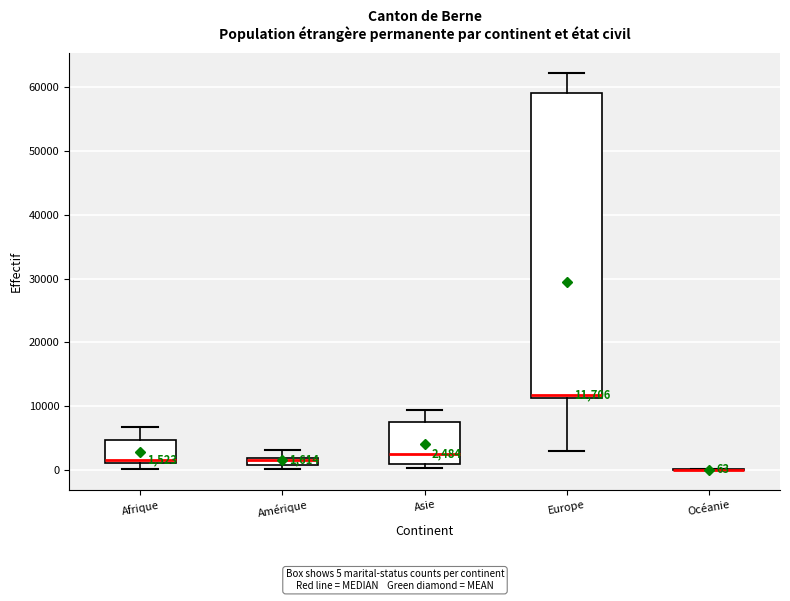

Which box is the tallest, from its lower edge to its upper edge?

Europe